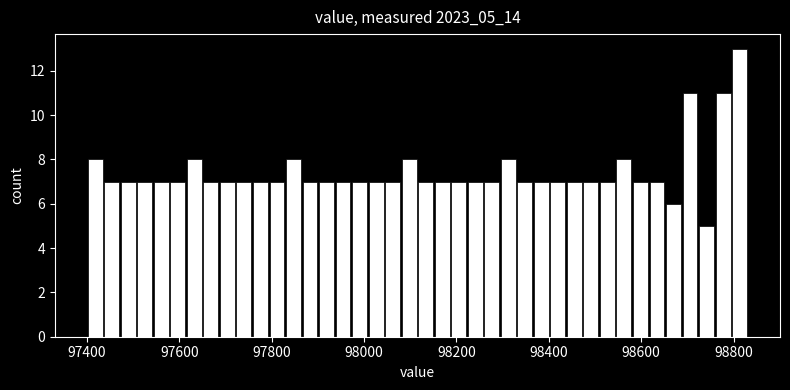

Around what value on the x-axis is the tallest bar? Give the approximate position of its centre, as read against the axis.

98820